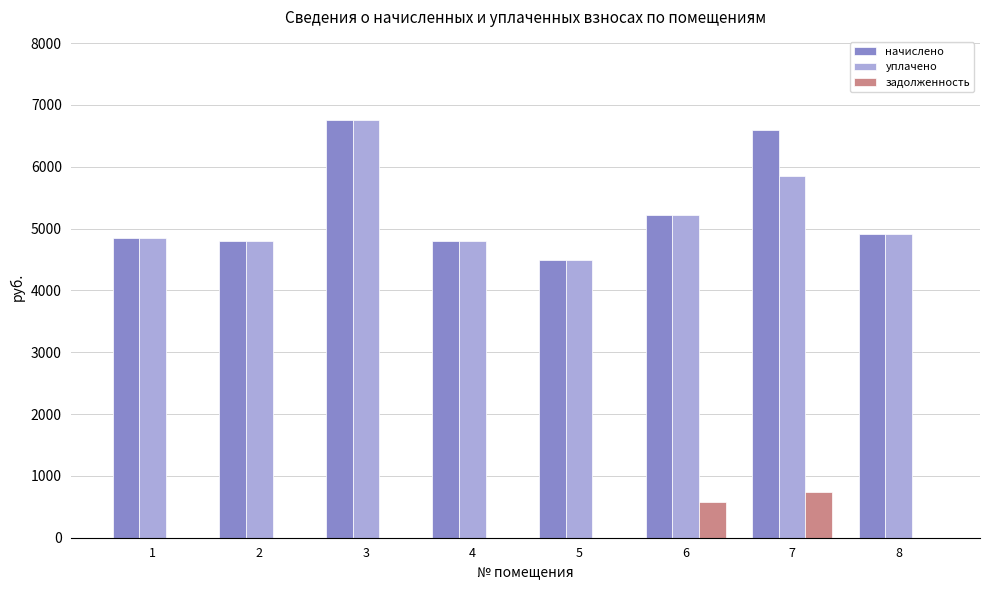

Reading left to right, transcribe all the data shown in this chart.

начислено: 4849.9	4803.8	6750.8	4803.8	4492.8	5218.6	6589.4	4919.0
уплачено: 4849.9	4803.8	6750.8	4803.8	4492.8	5218.6	5857.3	4919.0
задолженность: 0.0	0.0	0.0	0.0	0.0	579.8	732.2	0.0